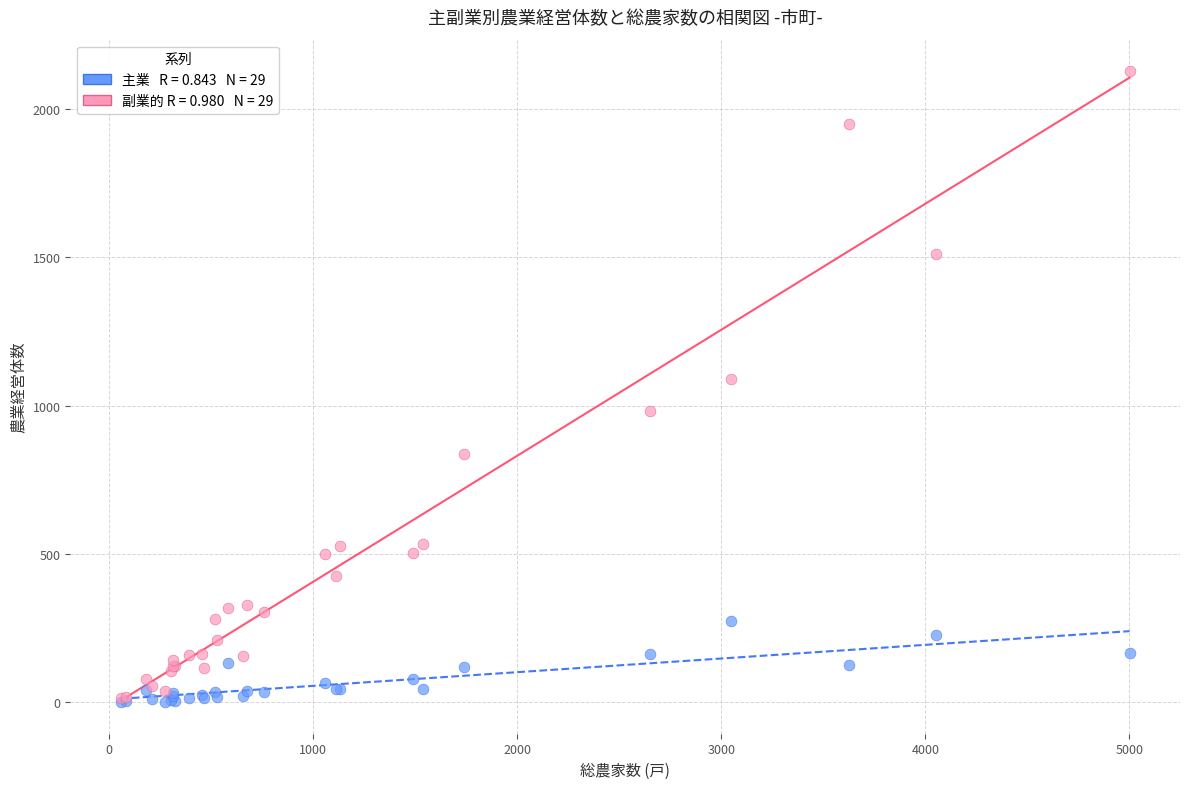

Across all series, what Y value is closest to 1064?

1089